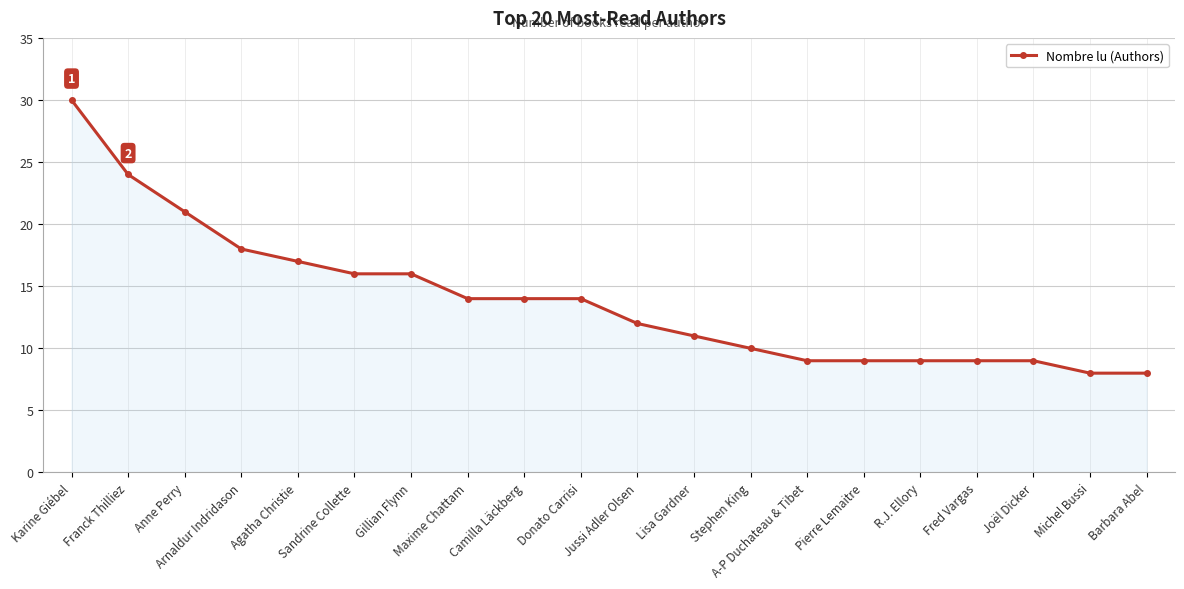

Reading right to left, what are all the values shown in this chart?

8	8	9	9	9	9	9	10	11	12	14	14	14	16	16	17	18	21	24	30